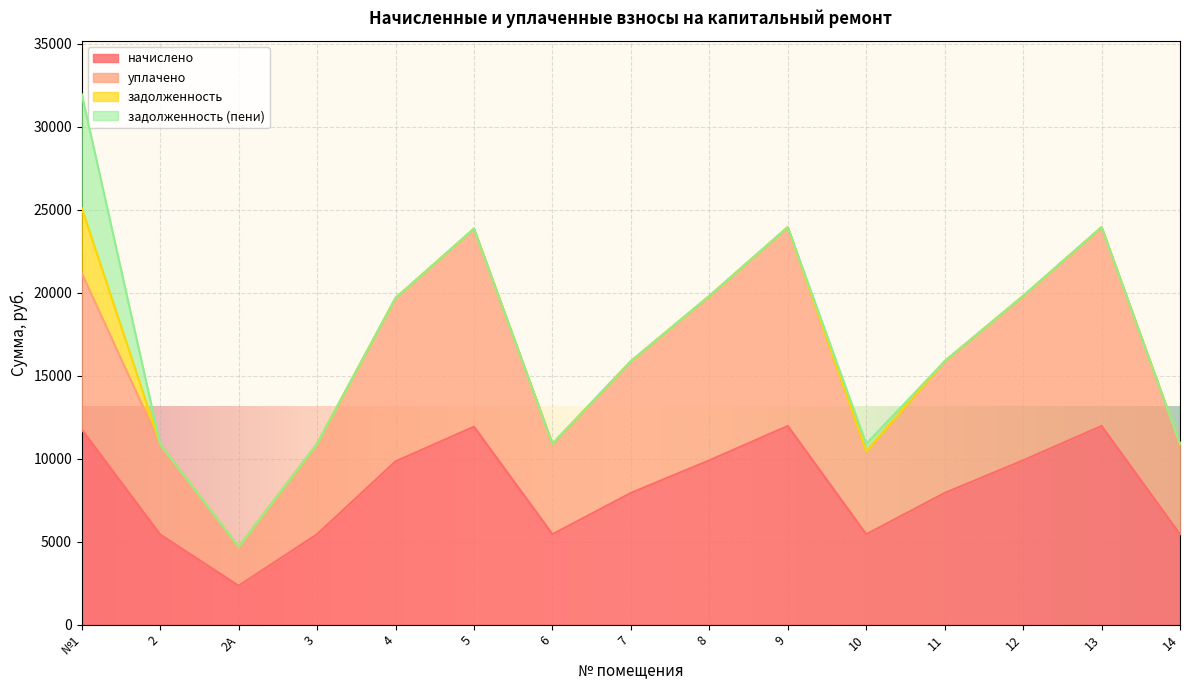

What is the difference between the second highest and second lowest values in the начислено series?

6543.4